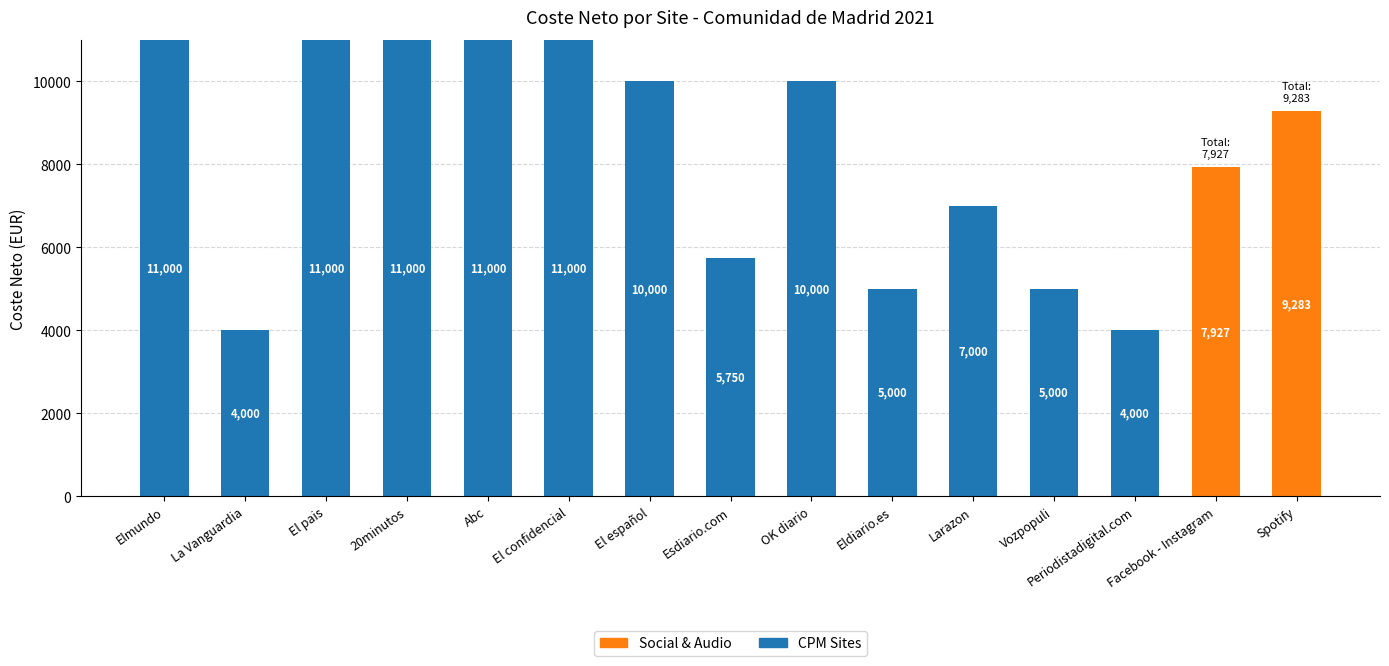

True or false: CPM Sites has a value of 4866.1 at El español.

False